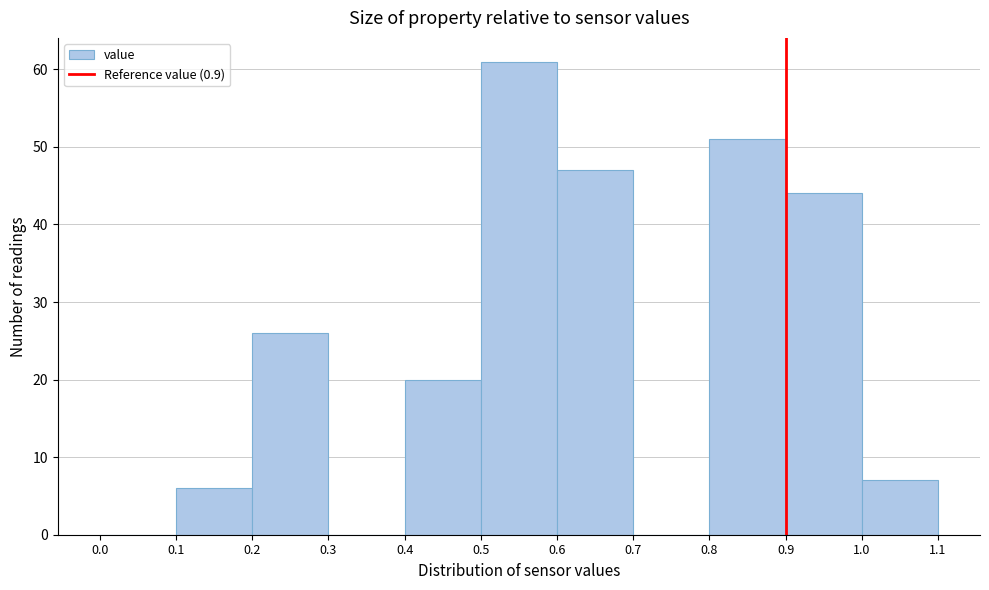

How tall is the bar that spans 1.0 to 1.1 on the x-axis? The values are not printed on the chart, so give them approximately, as read against the axis.

7